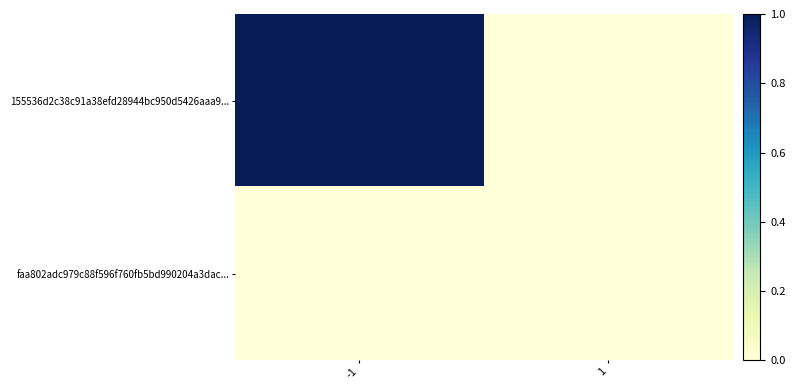

Reading left to right, what are all the values shown in this chart?

155536d2c38c91a38efd28944bc950d5426aaa9...: -1=1	1=0
faa802adc979c88f596f760fb5bd990204a3dac...: -1=0	1=0